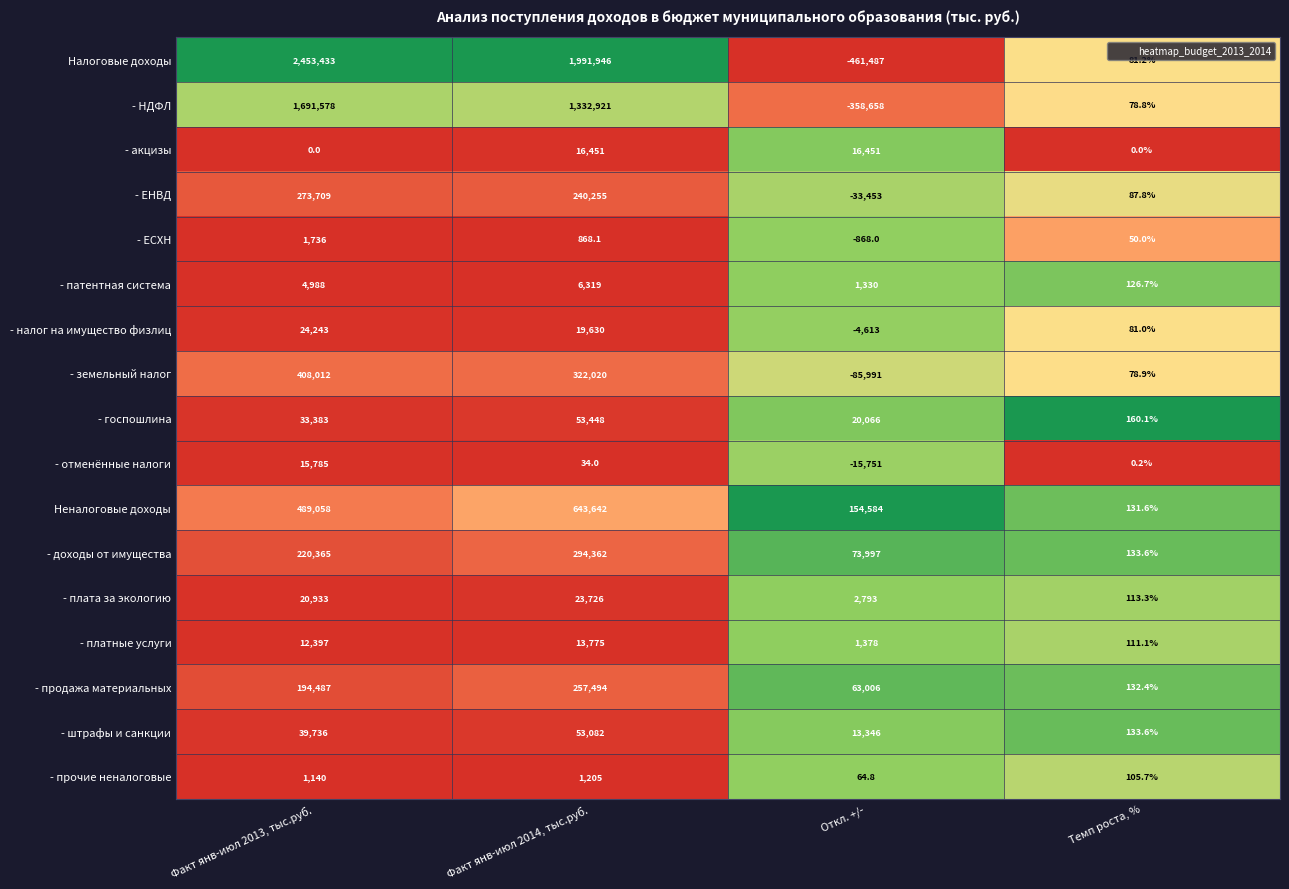

What is the difference between the maximum and second lowest values in the - отменённые налоги series?

15784.8